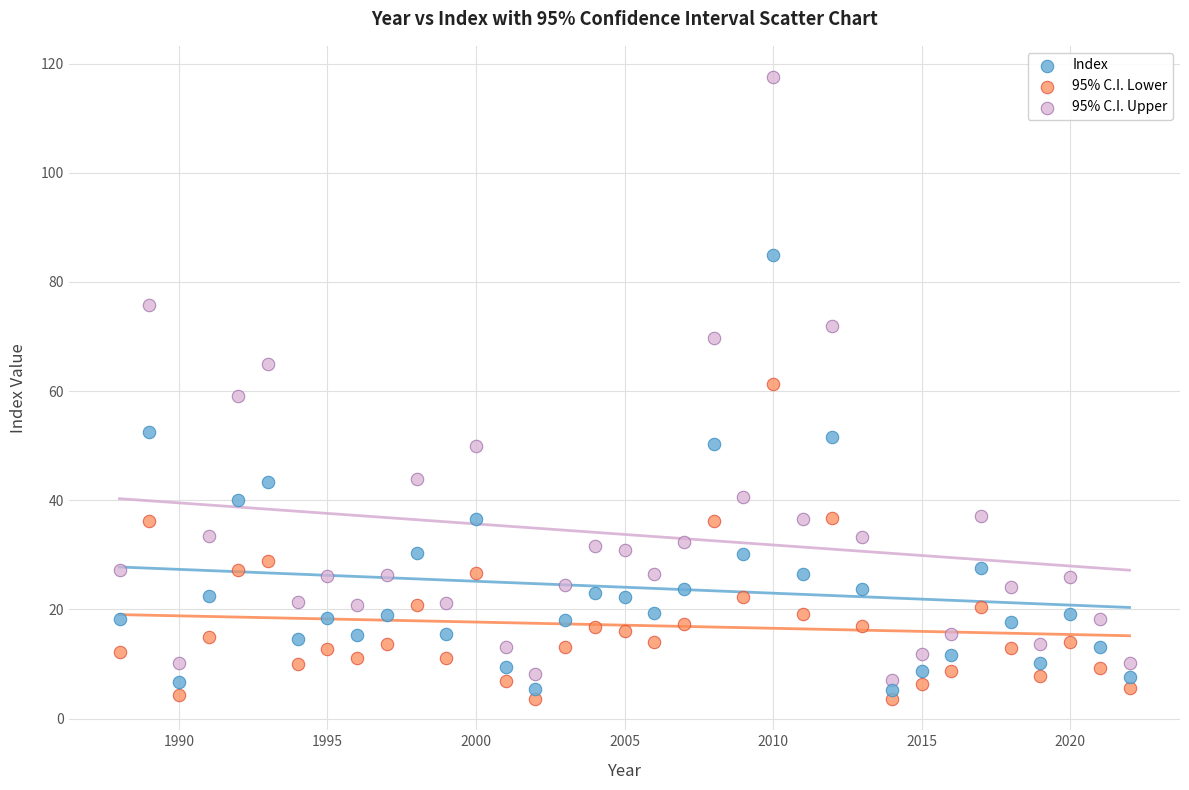

Which series reaches the maximum Y coordinate?

95% C.I. Upper